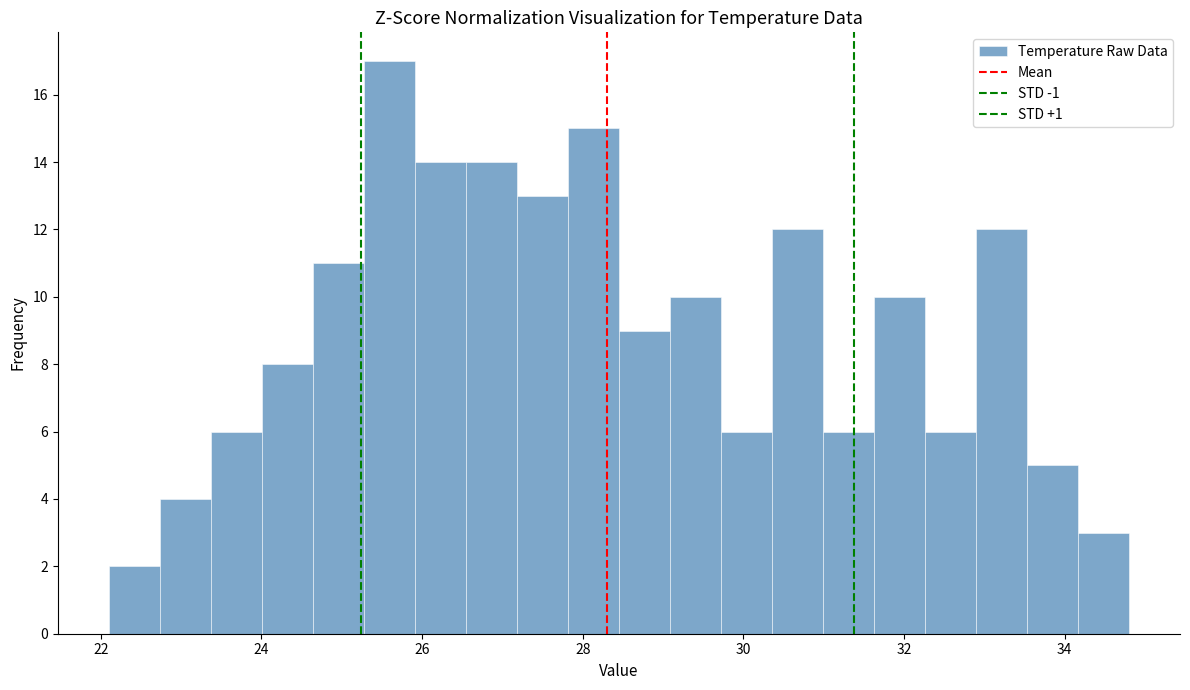

Around what value on the x-axis is the tallest bar? Give the approximate position of its centre, as read against the axis.

25.6